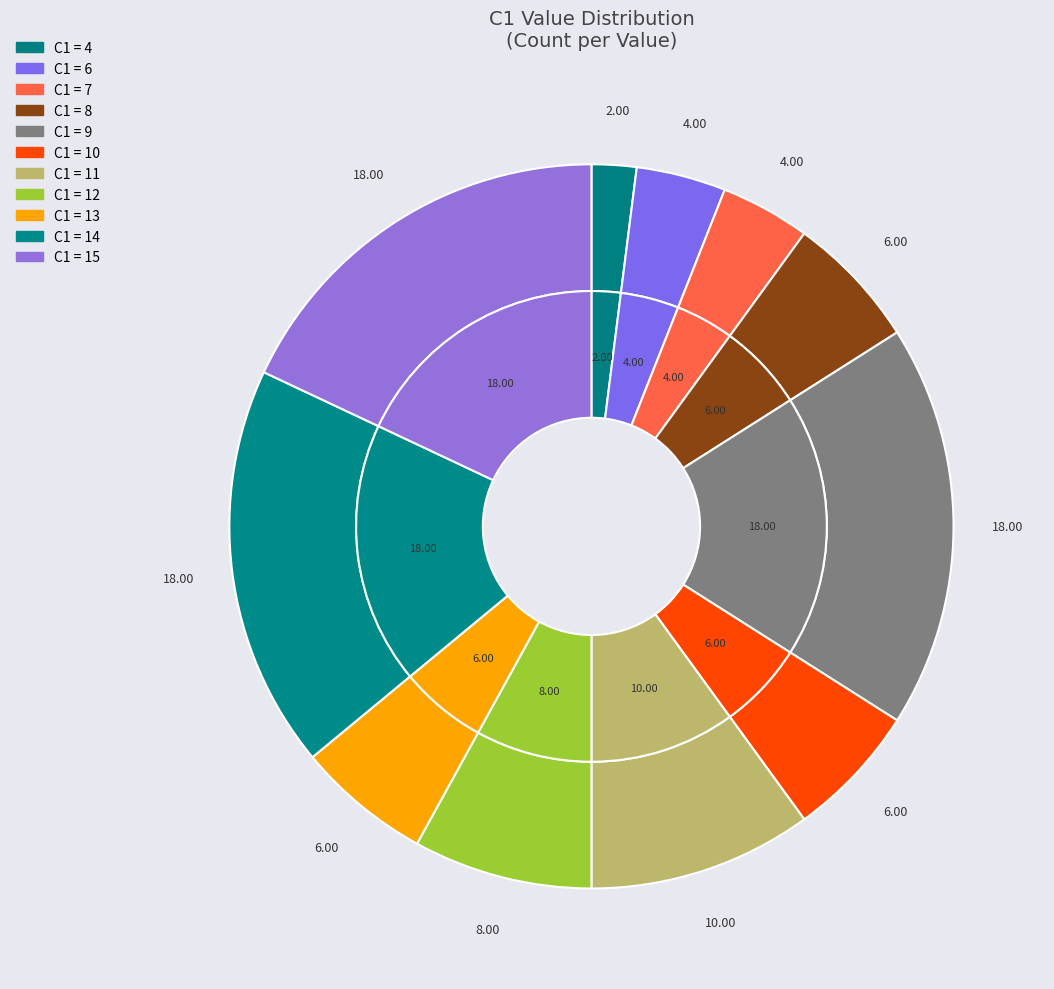

Between C1=4 and C1=14, which is larger?

C1=14